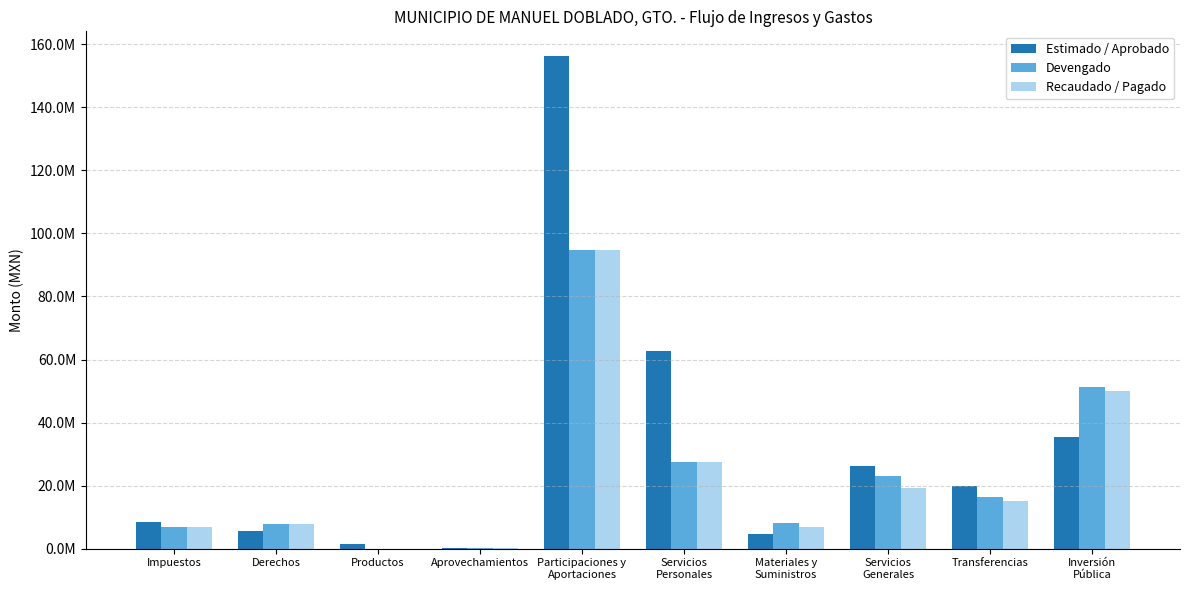

What are all the series names shown in the legend?

Estimado / Aprobado, Devengado, Recaudado / Pagado